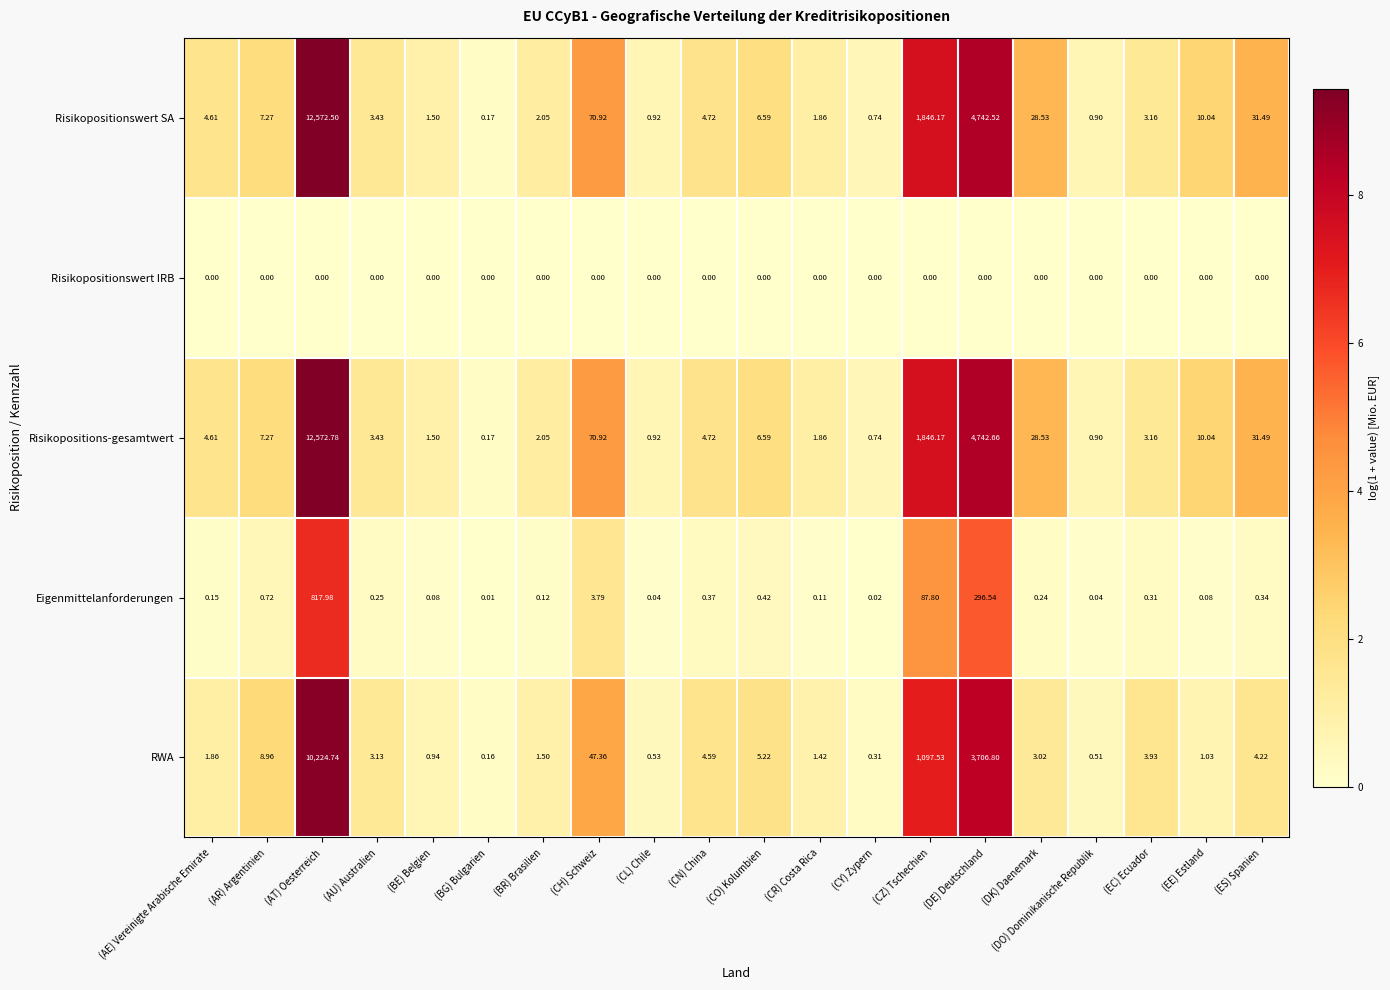

Is the value of Risikopositions-gesamtwert at (ES) Spanien greater than the value of Eigenmittelanforderungen at (DK) Daenemark?

Yes